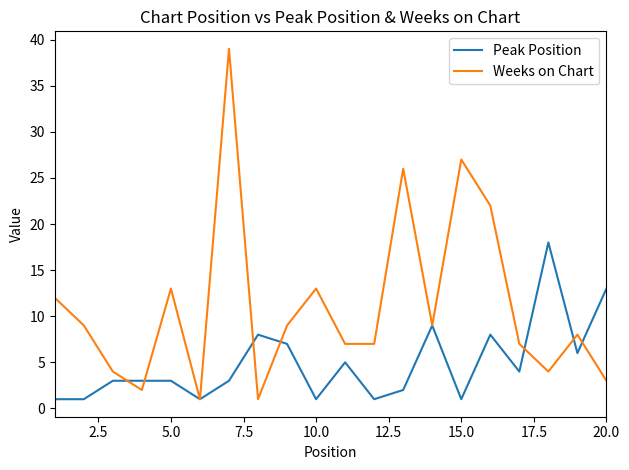

What is the maximum value for Weeks on Chart?

39